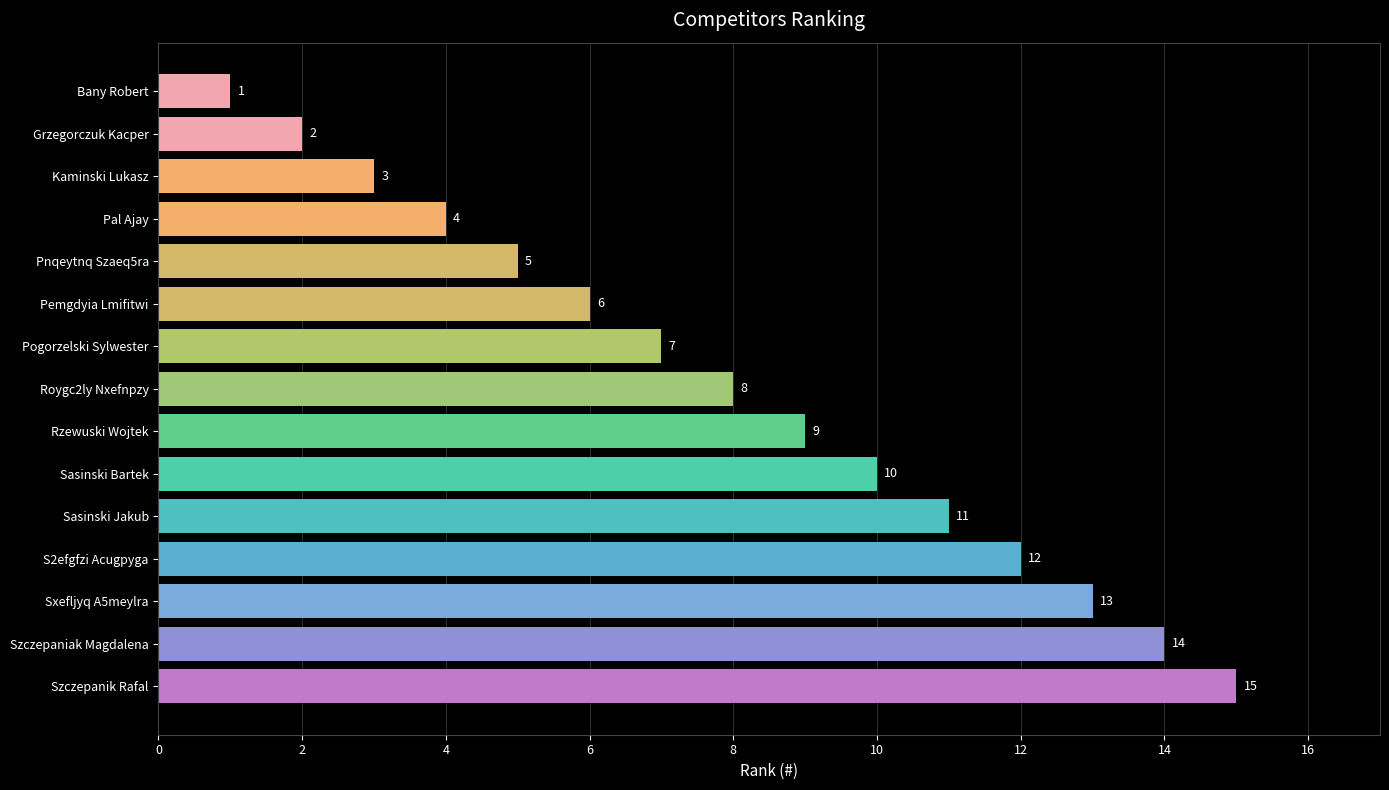

What is the difference between the maximum and minimum values?

14